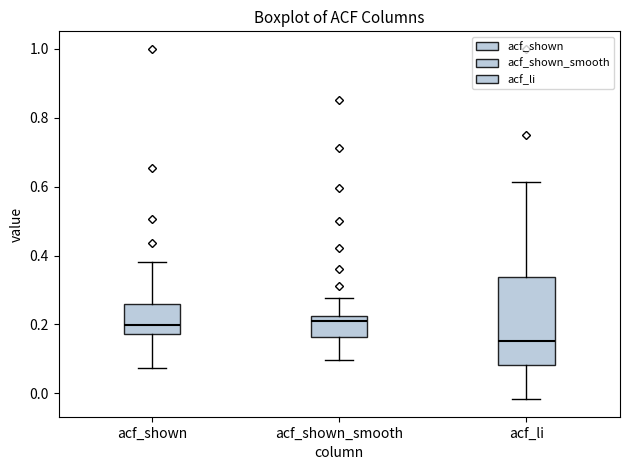

Comparing the boxes themselves (not the whiskers), which one is the tallest?

acf_li